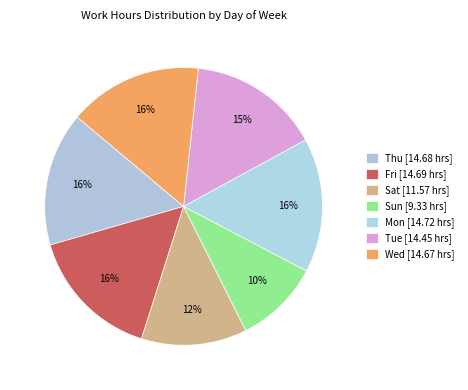

How many segments does this pie chart have?

7